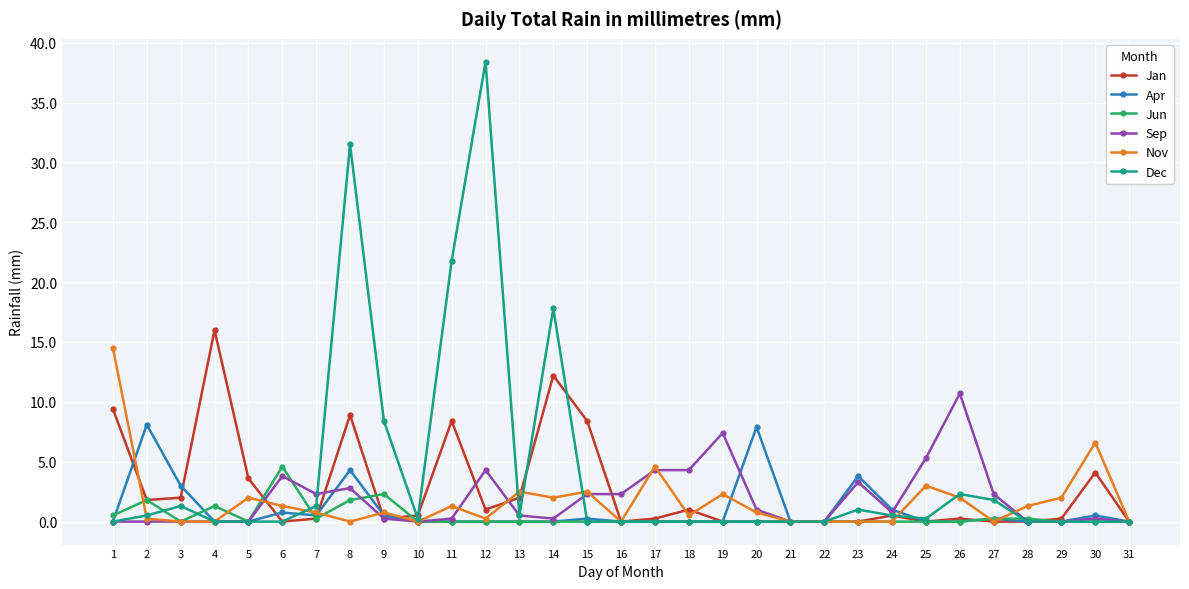

True or false: Sep and Jun intersect in this chart.

True